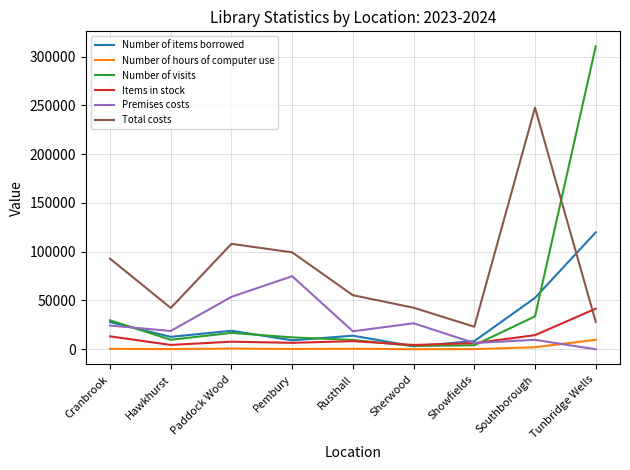

Count the number of categories in the chart.

9